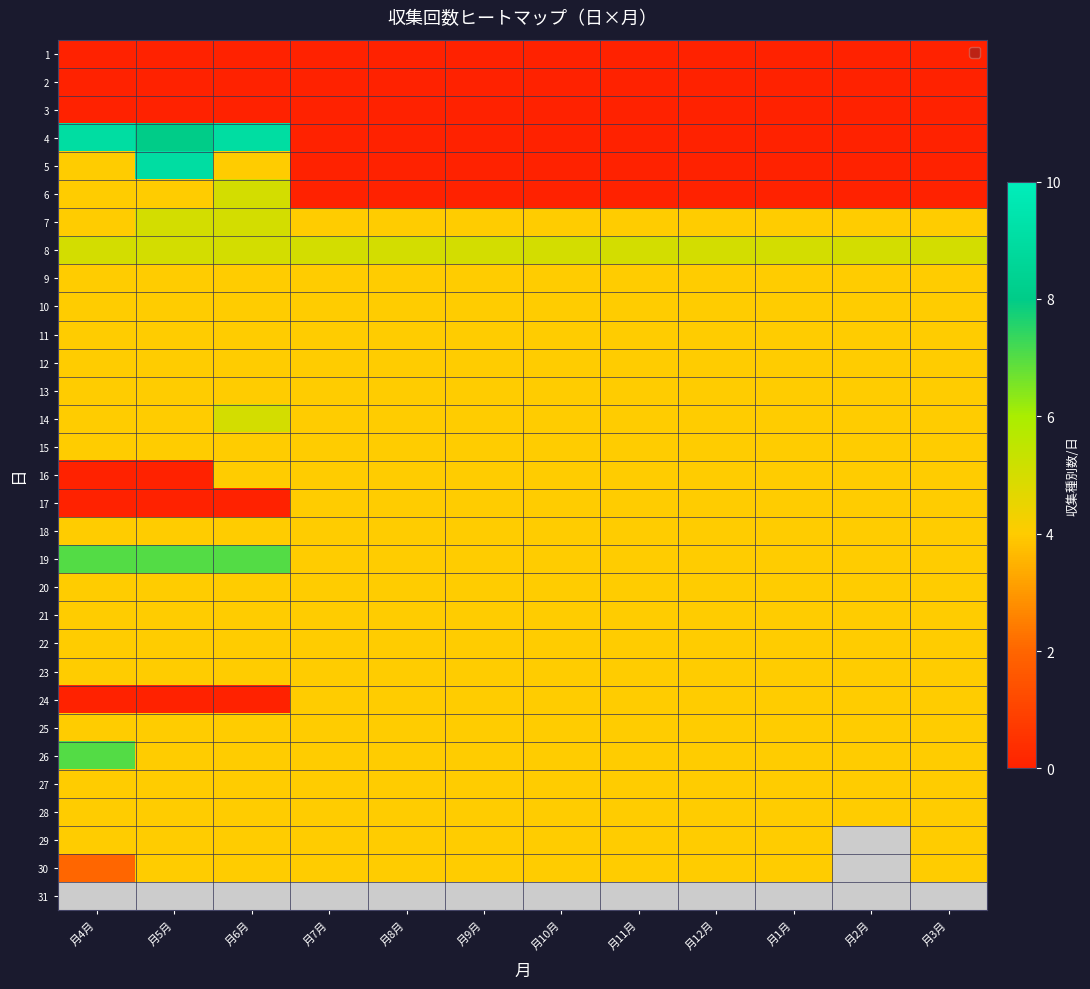

Between 月4月 and 月11月, which series saw the biggest shift?

4